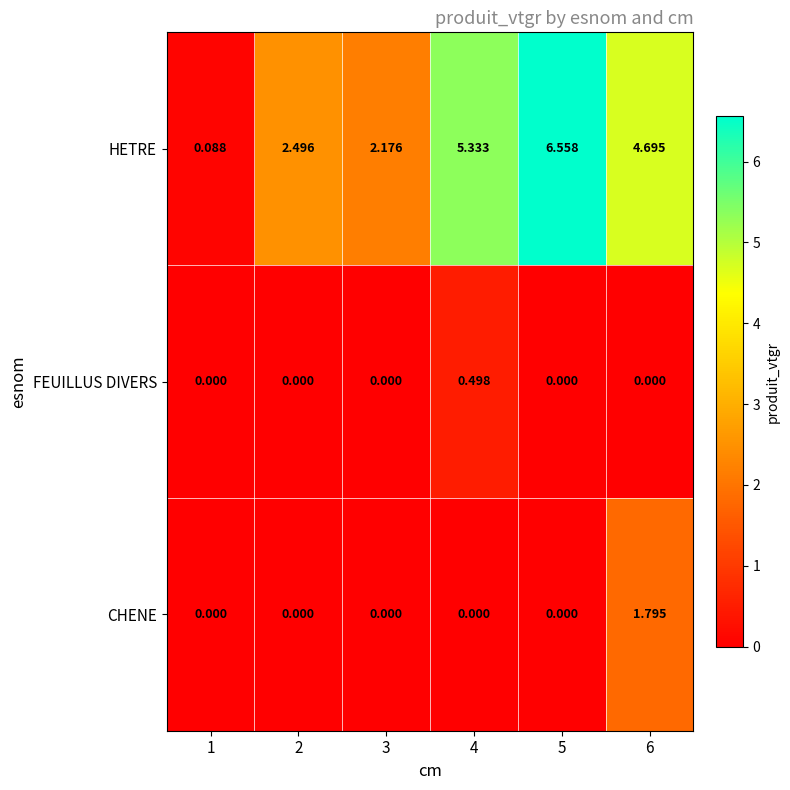

How many distinct data groups are displayed?

3